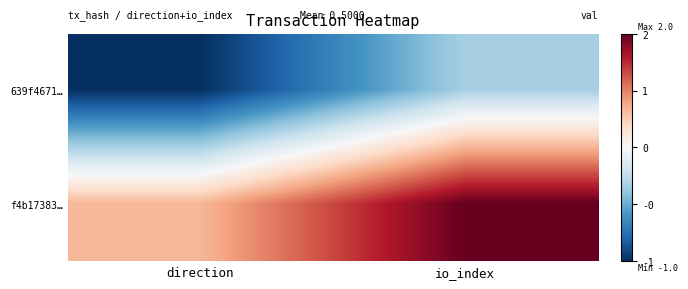

Reading right to left, extract all data points from this chart.

639f4671…: io_index=0	direction=-1
f4b17383…: io_index=2	direction=1